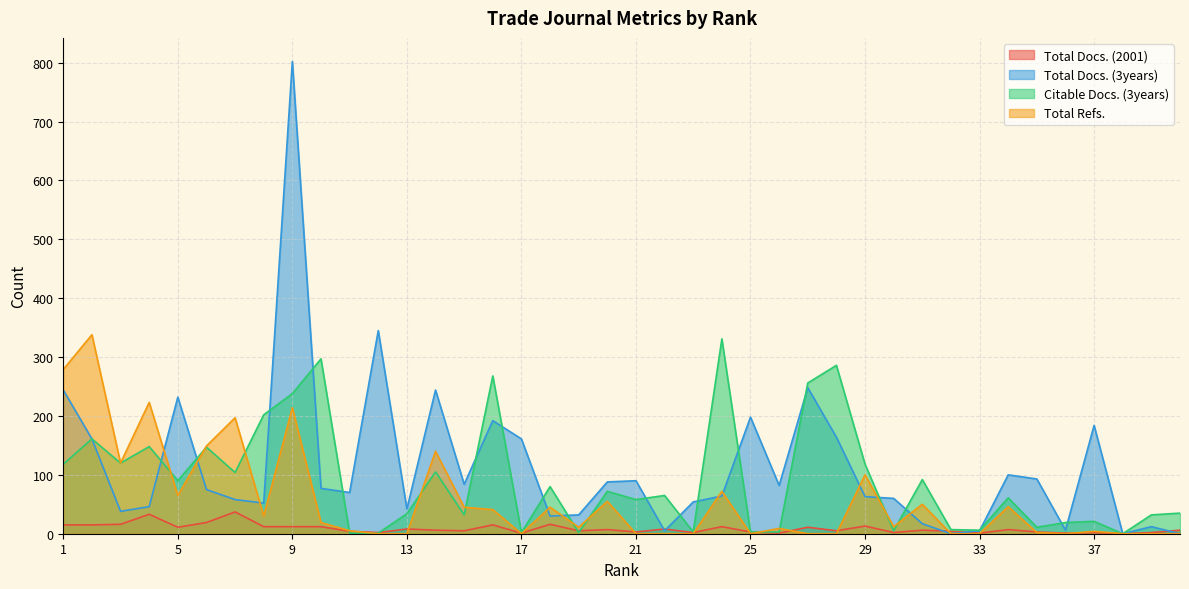

How many data points in Total Docs. (2001) are less than 6?

18